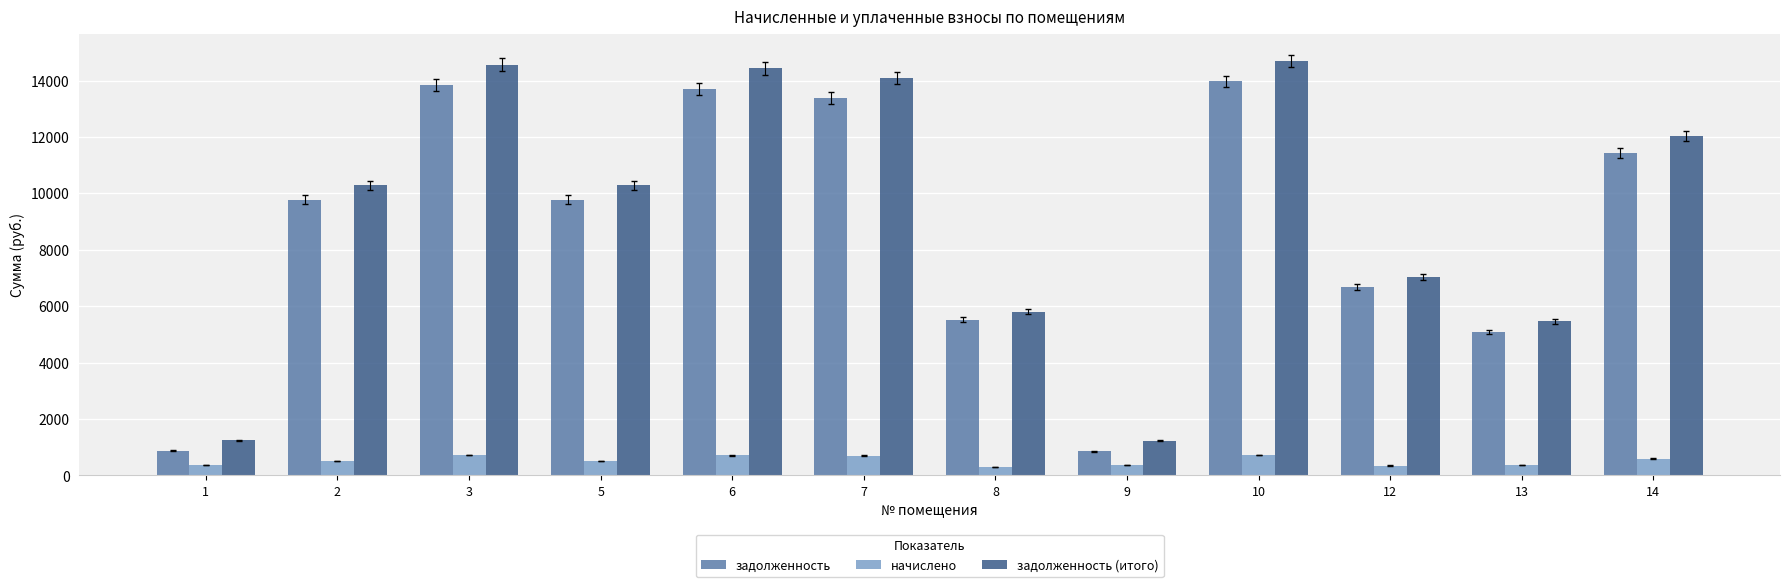

How many distinct data groups are displayed?

3